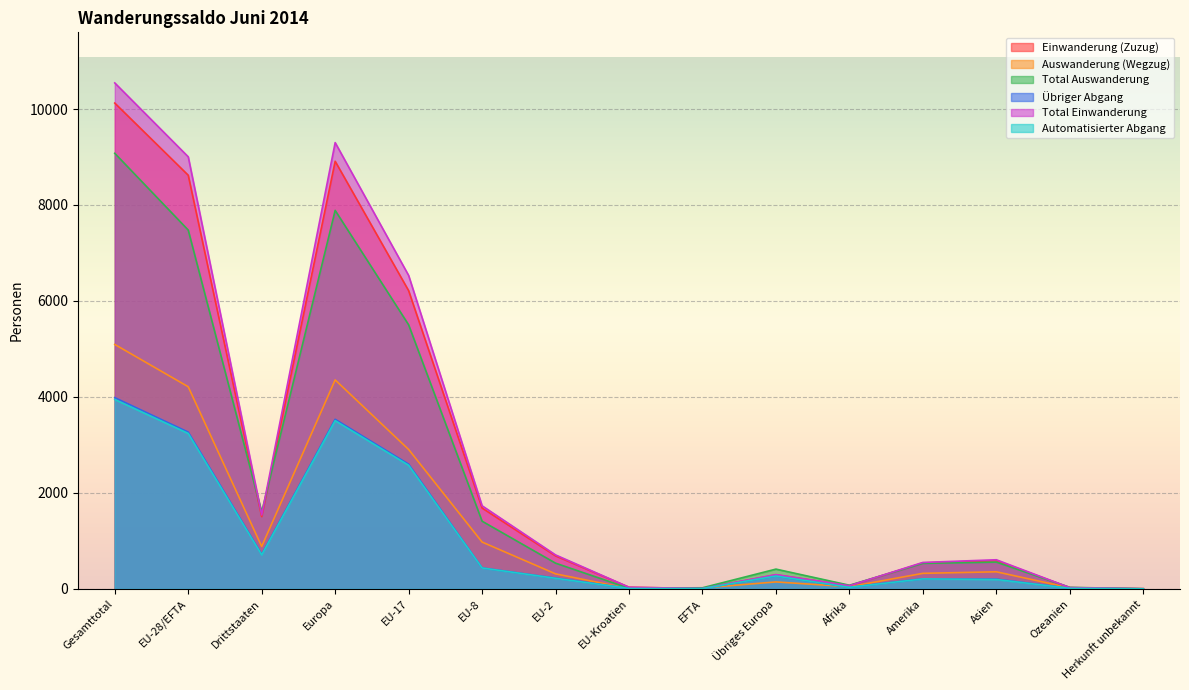

The Total Einwanderung series shows 9300 at Europa. True or false?

True